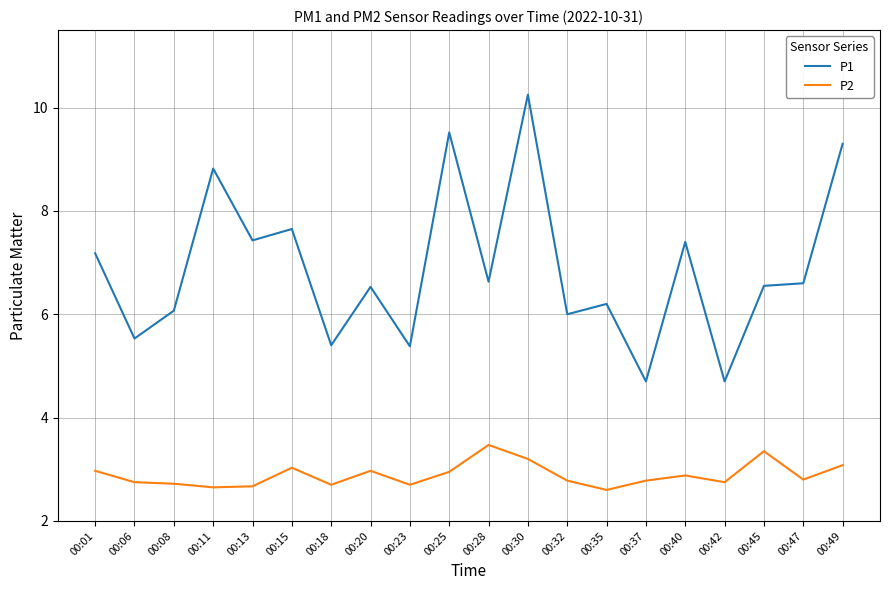

True or false: P2 and P1 cross at least once.

False